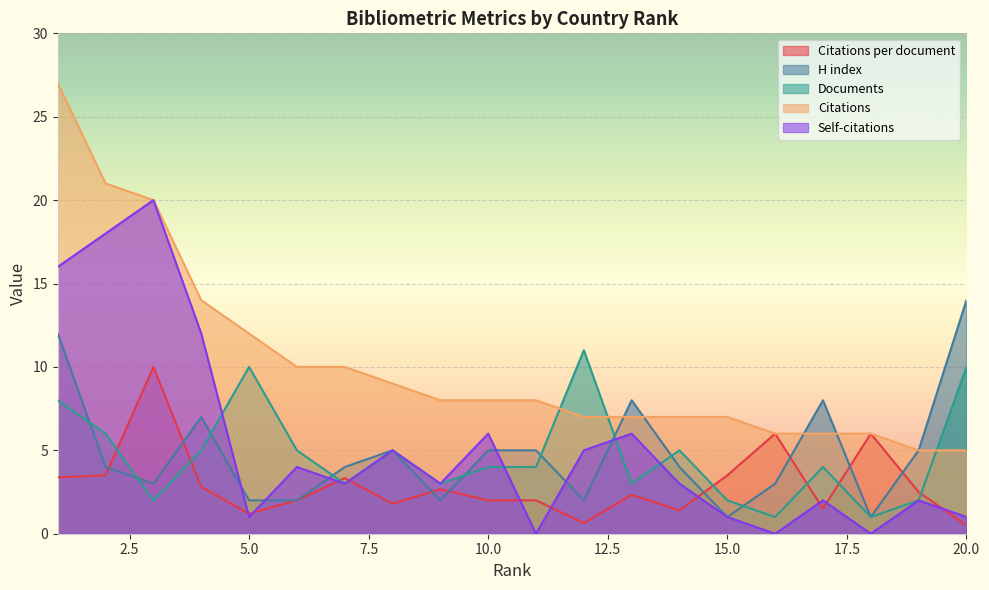

What is the total value across all series at 6?

23.0